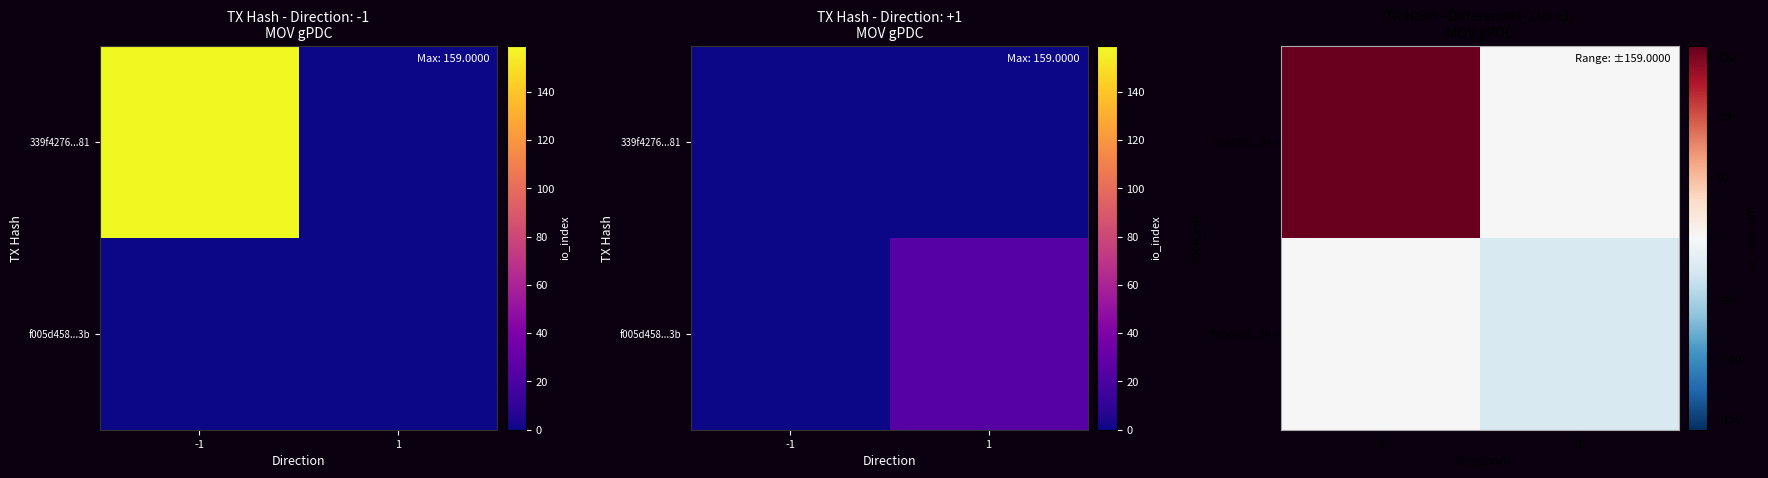

What is the approximate value of 339f4276...81 at -1, to the nearest 50?

150